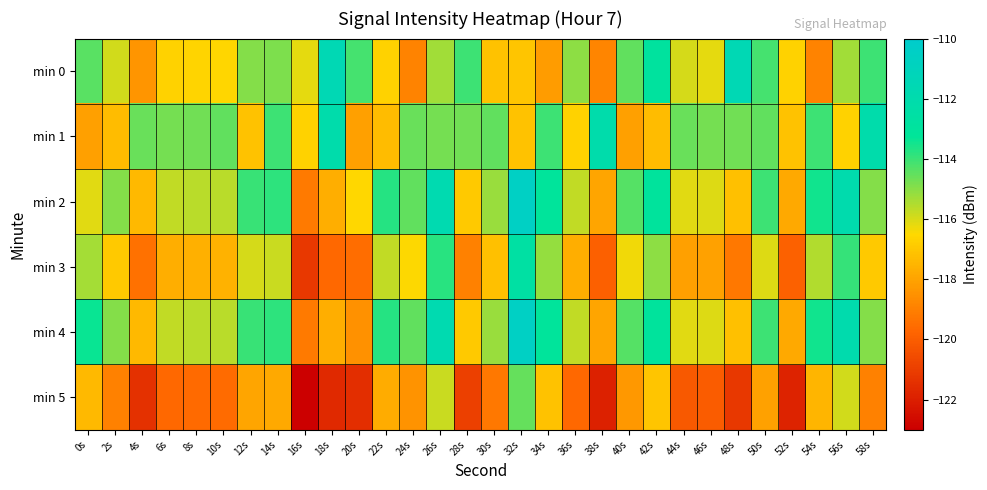

Reading left to right, extract all data points from this chart.

min 0: 0s=-114.4	2s=-115.9	4s=-118.4	6s=-116.7	8s=-116.6	10s=-116.6	12s=-115.0	14s=-114.8	16s=-116.2	18s=-111.6	20s=-114.1	22s=-116.7	24s=-118.9	26s=-115.3	28s=-114.0	30s=-117.1	32s=-117.0	34s=-118.2	36s=-115.1	38s=-118.9	40s=-114.5	42s=-112.9	44s=-115.9	46s=-116.2	48s=-111.6	50s=-114.1	52s=-116.7	54s=-118.9	56s=-115.3	58s=-114.0
min 1: 0s=-118.1	2s=-117.3	4s=-114.6	6s=-114.8	8s=-114.7	10s=-114.5	12s=-117.2	14s=-114.0	16s=-116.7	18s=-112.1	20s=-118.1	22s=-117.3	24s=-114.6	26s=-114.8	28s=-114.7	30s=-114.5	32s=-117.2	34s=-114.0	36s=-116.7	38s=-112.1	40s=-118.1	42s=-117.3	44s=-114.6	46s=-114.8	48s=-114.7	50s=-114.5	52s=-117.2	54s=-114.0	56s=-116.7	58s=-112.1
min 2: 0s=-116.1	2s=-114.9	4s=-117.4	6s=-115.7	8s=-115.6	10s=-115.6	12s=-114.0	14s=-113.8	16s=-119.2	18s=-117.7	20s=-116.5	22s=-113.7	24s=-114.5	26s=-111.8	28s=-116.9	30s=-115.2	32s=-110.6	34s=-113.1	36s=-115.7	38s=-117.9	40s=-114.3	42s=-113.0	44s=-116.1	46s=-116.0	48s=-117.2	50s=-114.1	52s=-117.9	54s=-113.5	56s=-111.9	58s=-114.9
min 3: 0s=-115.4	2s=-116.9	4s=-119.4	6s=-117.7	8s=-117.6	10s=-117.6	12s=-116.0	14s=-115.8	16s=-121.2	18s=-119.7	20s=-119.5	22s=-115.7	24s=-116.5	26s=-113.8	28s=-118.9	30s=-117.2	32s=-112.6	34s=-115.1	36s=-117.7	38s=-119.9	40s=-116.3	42s=-115.0	44s=-118.1	46s=-118.0	48s=-119.2	50s=-116.1	52s=-119.9	54s=-115.5	56s=-113.9	58s=-116.9
min 4: 0s=-113.4	2s=-114.9	4s=-117.4	6s=-115.7	8s=-115.6	10s=-115.6	12s=-114.0	14s=-113.8	16s=-119.2	18s=-117.7	20s=-118.5	22s=-113.7	24s=-114.5	26s=-111.8	28s=-116.9	30s=-115.2	32s=-110.6	34s=-113.1	36s=-115.7	38s=-117.9	40s=-114.3	42s=-113.0	44s=-116.1	46s=-116.0	48s=-117.2	50s=-114.1	52s=-117.9	54s=-113.5	56s=-111.9	58s=-114.9
min 5: 0s=-117.4	2s=-118.9	4s=-121.4	6s=-119.7	8s=-119.6	10s=-119.6	12s=-118.0	14s=-117.8	16s=-123.2	18s=-121.7	20s=-121.5	22s=-117.7	24s=-118.5	26s=-115.8	28s=-120.9	30s=-119.2	32s=-114.6	34s=-117.1	36s=-119.7	38s=-121.9	40s=-118.3	42s=-117.0	44s=-120.1	46s=-120.0	48s=-121.2	50s=-118.1	52s=-121.9	54s=-117.5	56s=-115.9	58s=-118.9